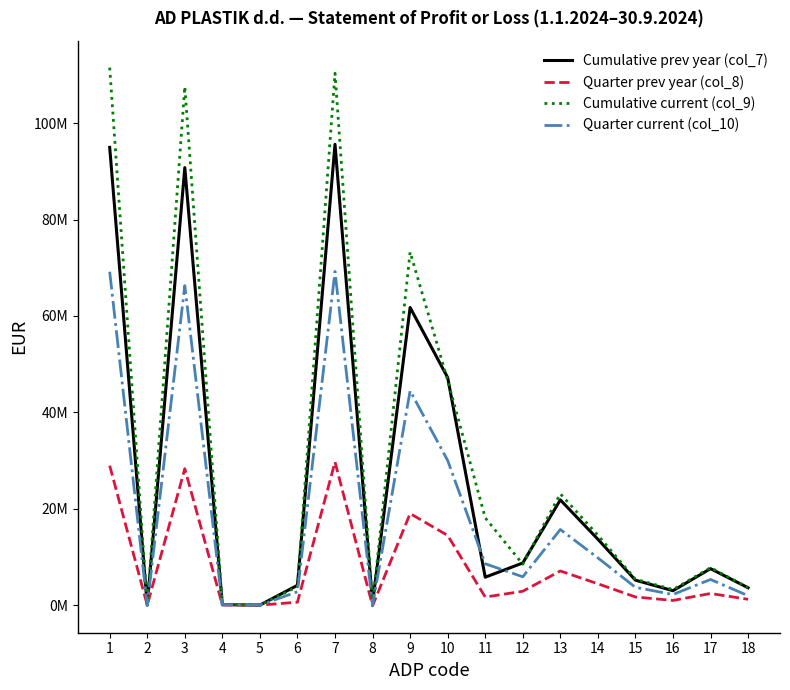

Read the Quarter current (col_10) value at 16.

2200429